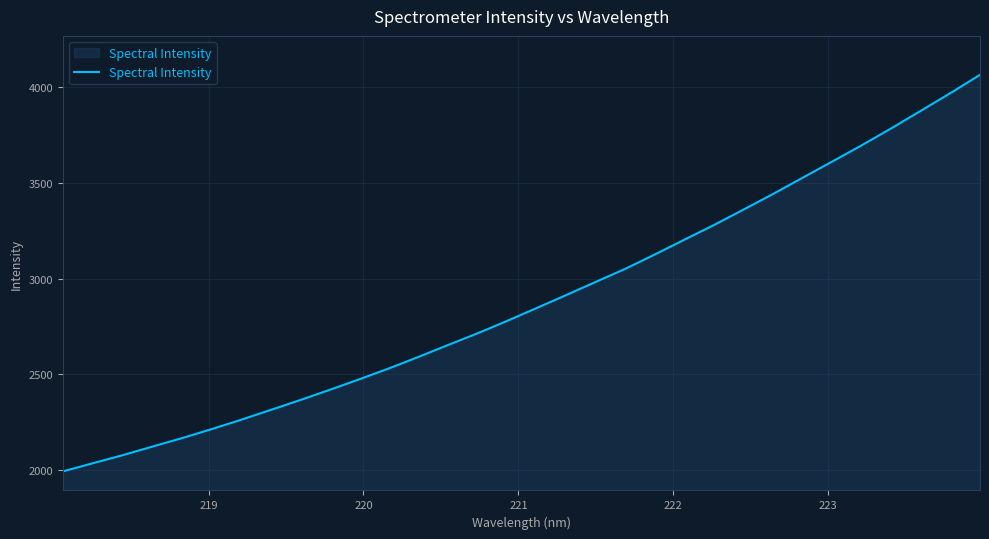

How many values exceed 2845?

16